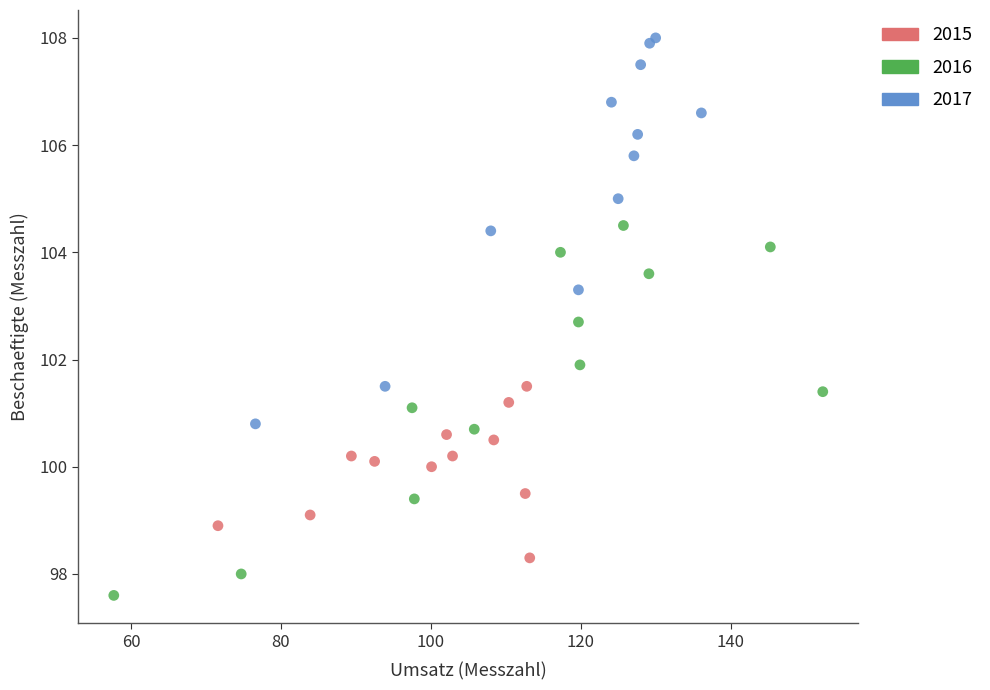

Which series has the largest Y range (max minus min)?

2017